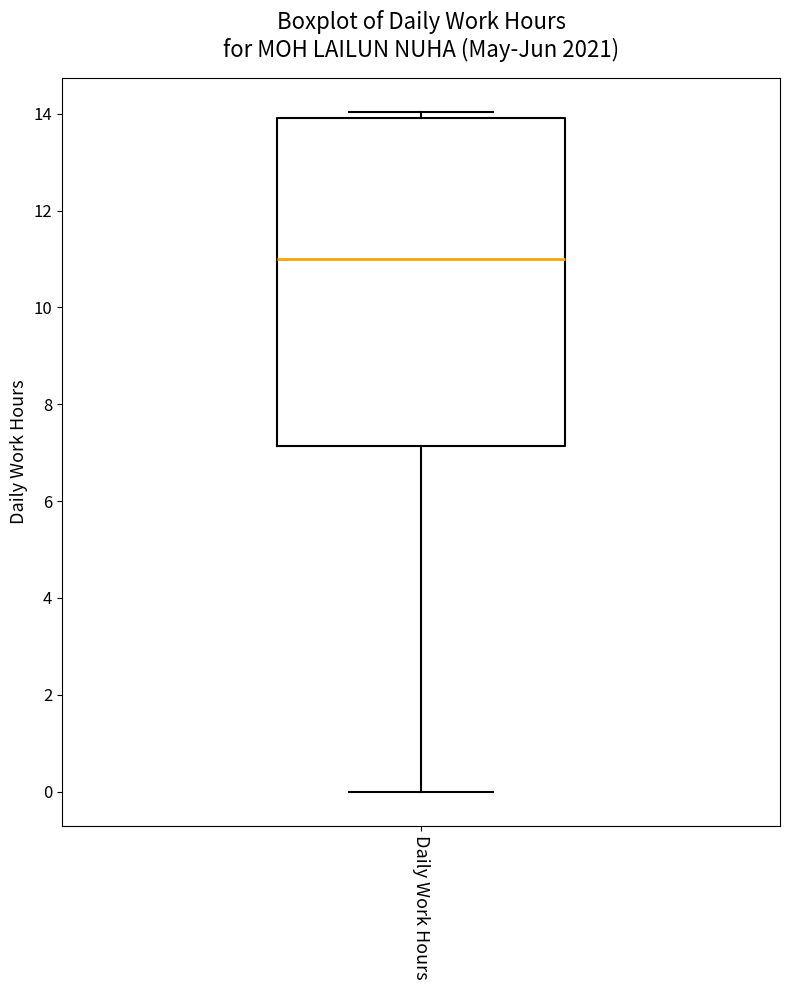

Read this box plot against the y-axis: the position of the median line, the range covered by the box, and the ends of both whiskers. The values are not printed on the chart, so give them approximately, as read against the axis.

median 11.0, box 7.2 to 14.0, whiskers 0.0 to 14.0 (just above the box's upper edge)